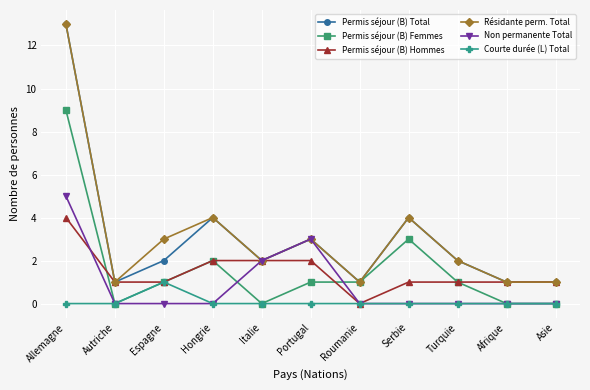

True or false: Non permanente Total has a value of 5 at Portugal.

False